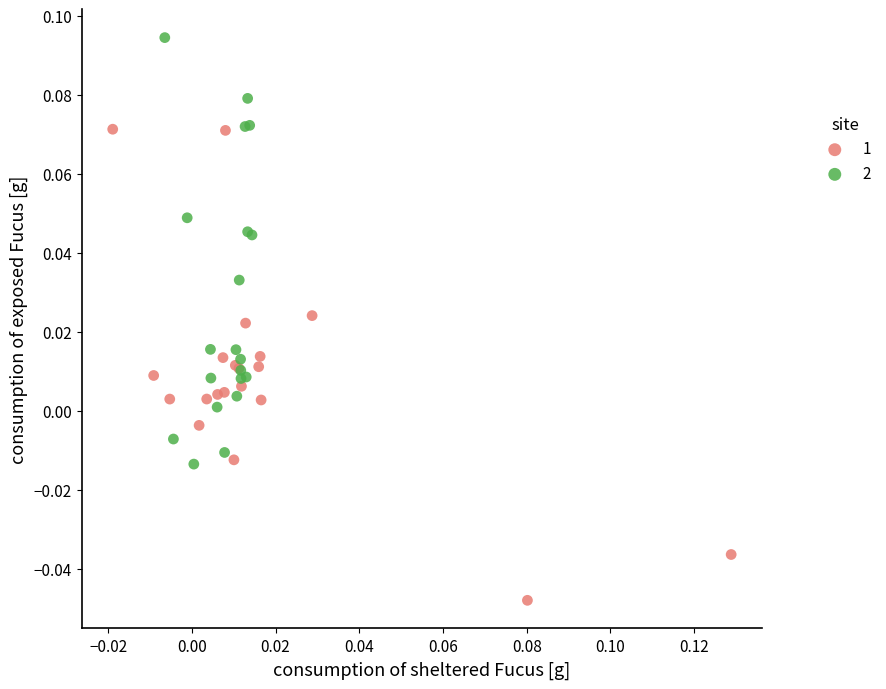

Which series contains the highest Y value?

2